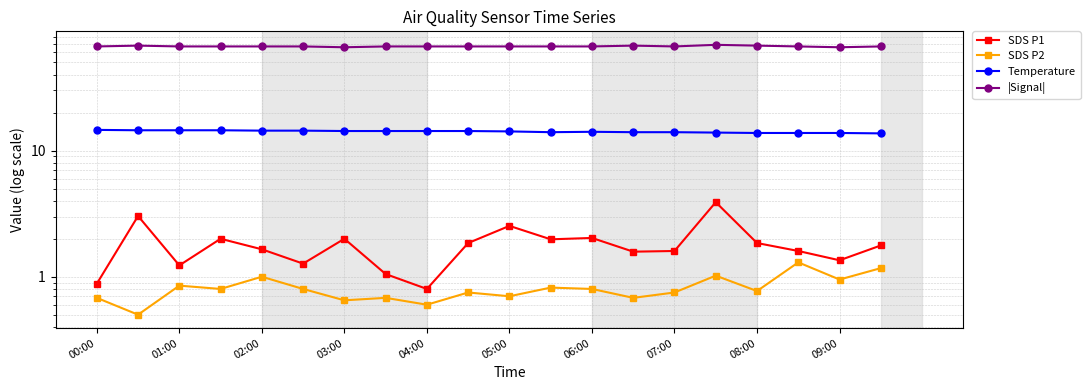

How many distinct data groups are displayed?

4